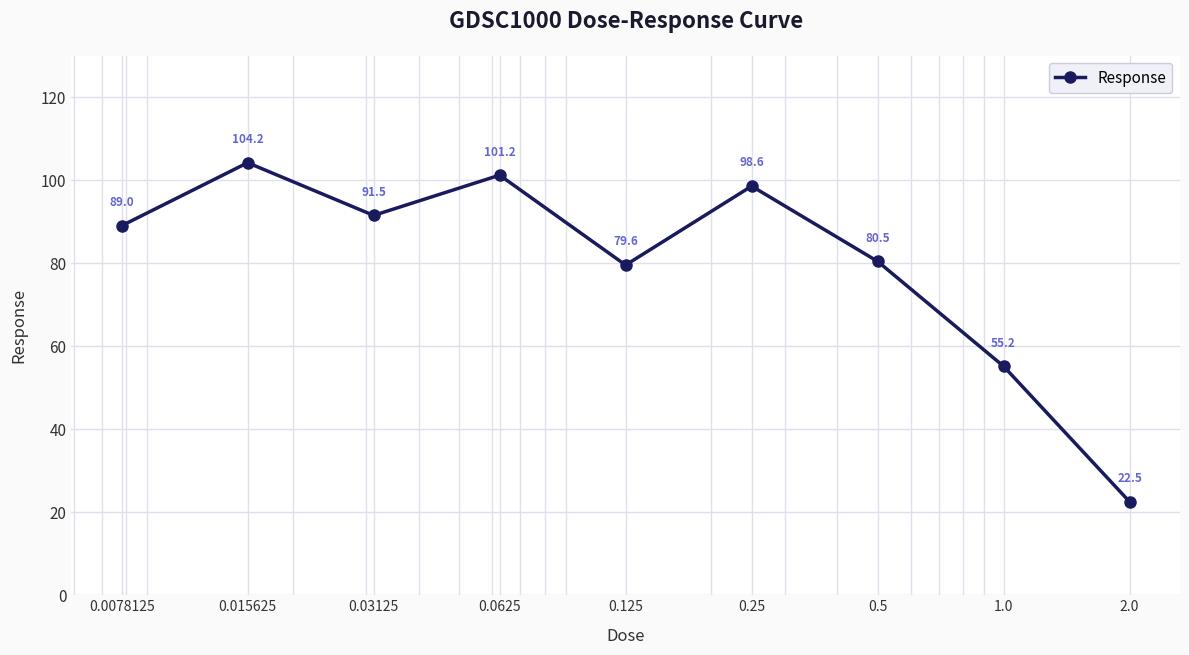

How many points are lower than both their immediate neighbors (excluding endpoints)?

2